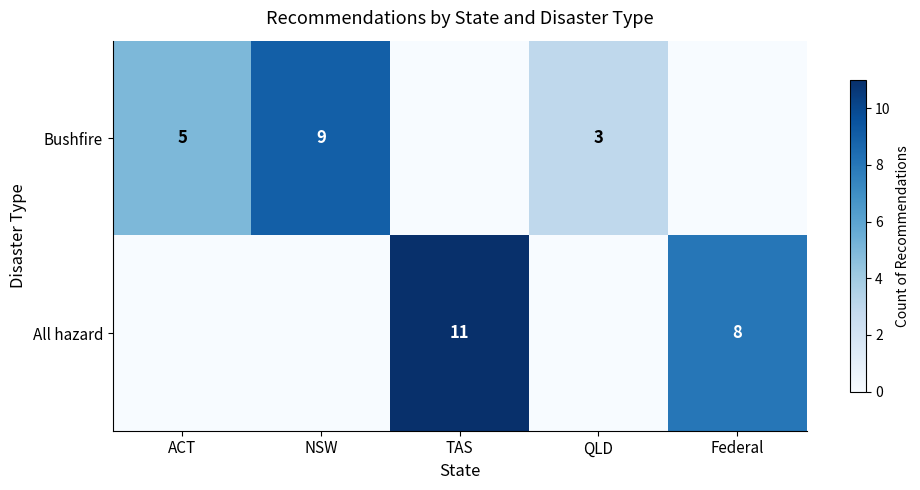

True or false: Bushfire has a value of 1 at QLD.

False